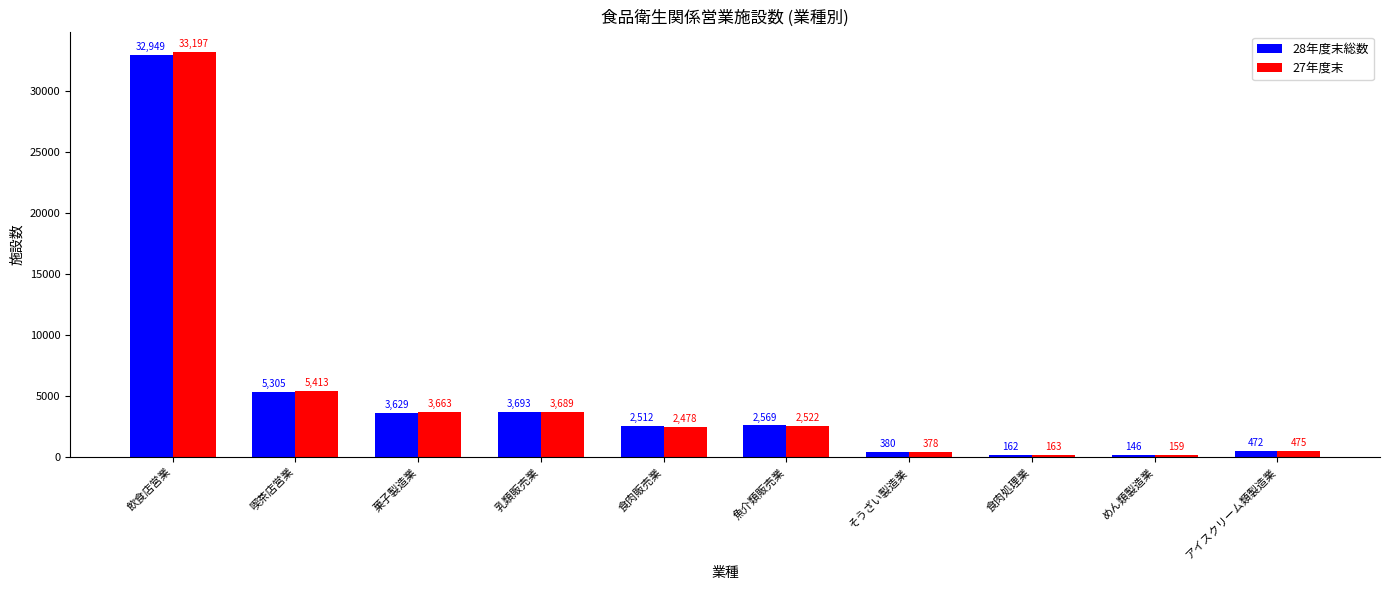

Which series has the largest total across all categories?

27年度末